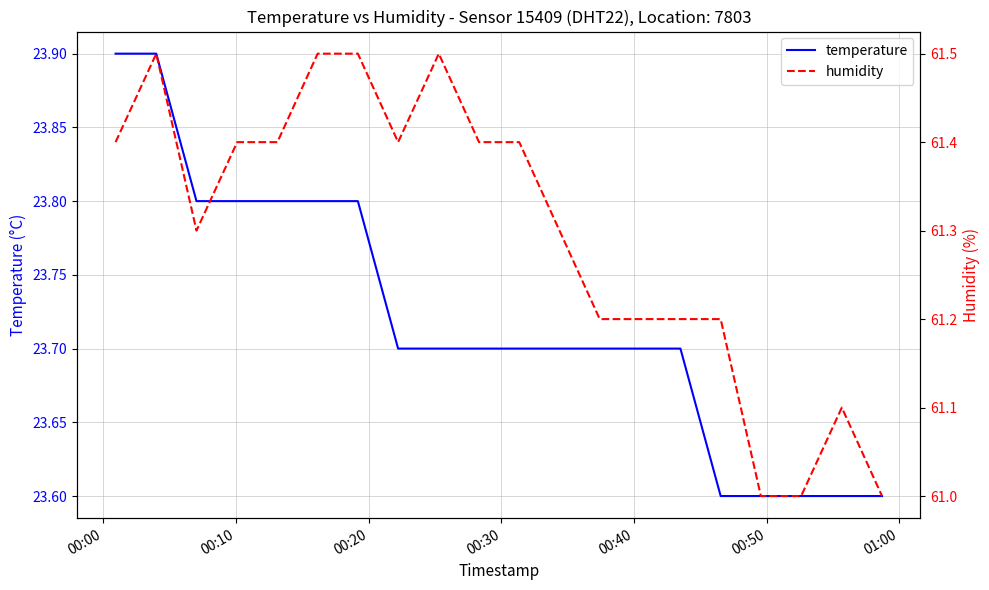

What is the smallest value displayed?

23.6